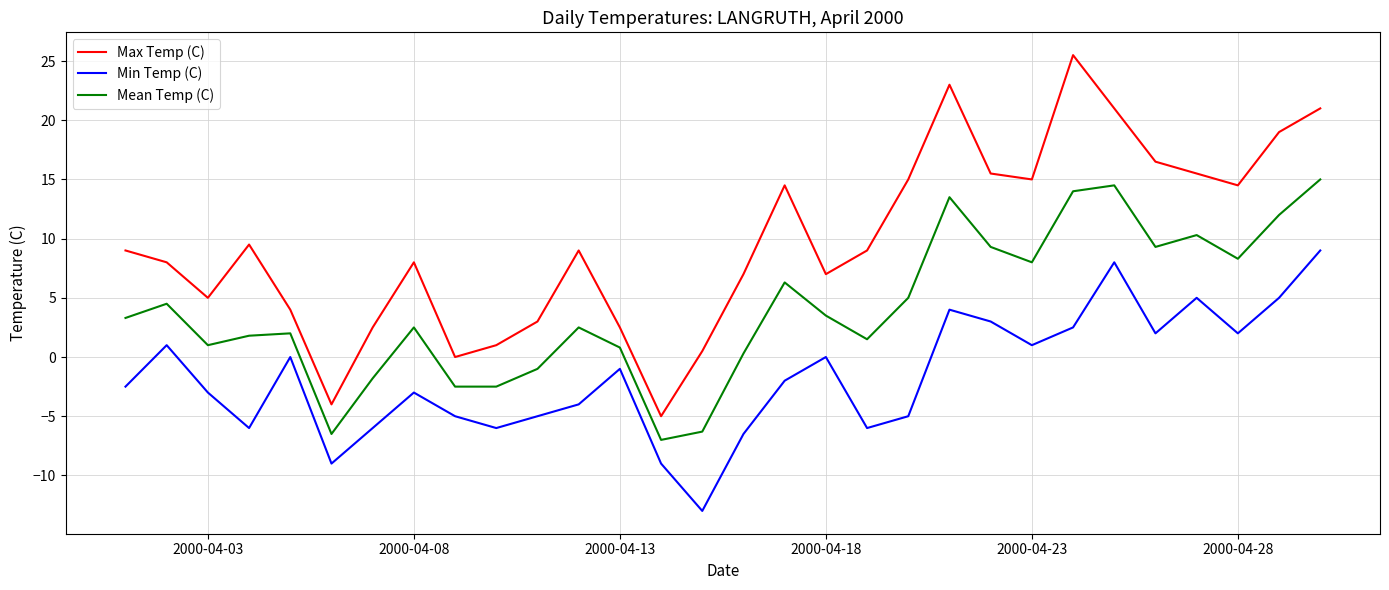

What is the difference between the maximum and minimum values in the Min Temp (C) series?

22.0